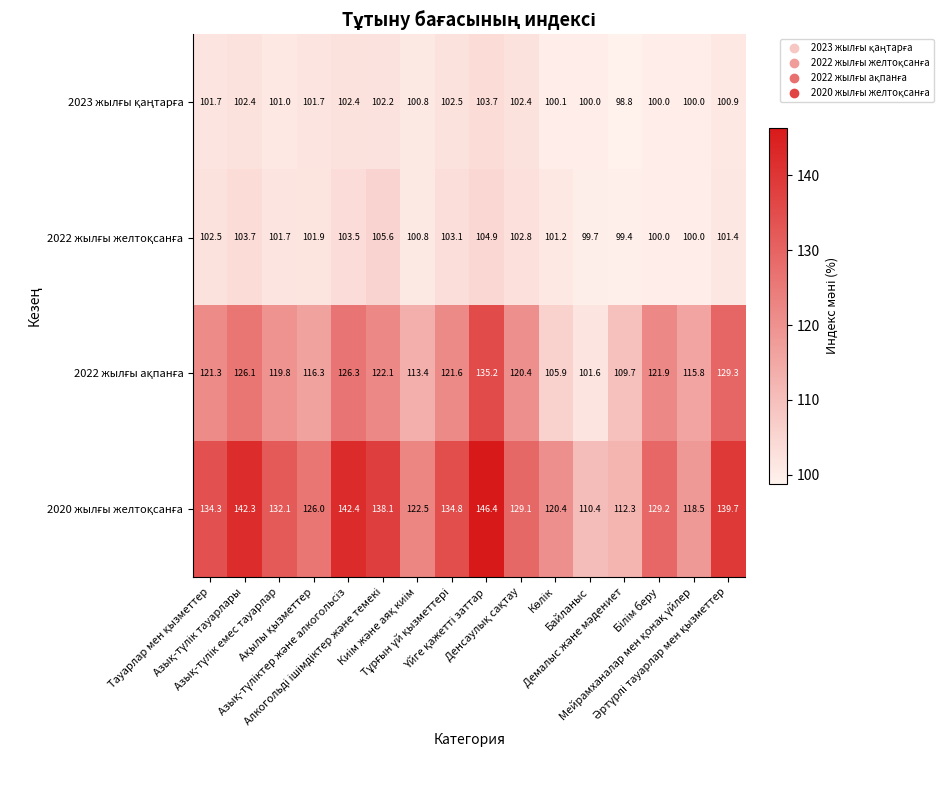

What is the greatest value displayed?

146.4